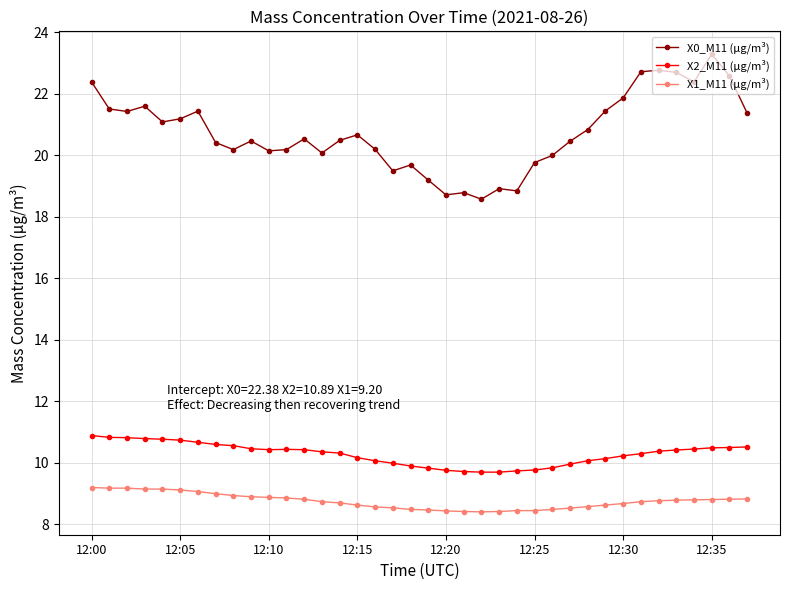

Rank the series by their maximum value, from highest to lowest.

X0_M11 (μg/m³), X2_M11 (μg/m³), X1_M11 (μg/m³)